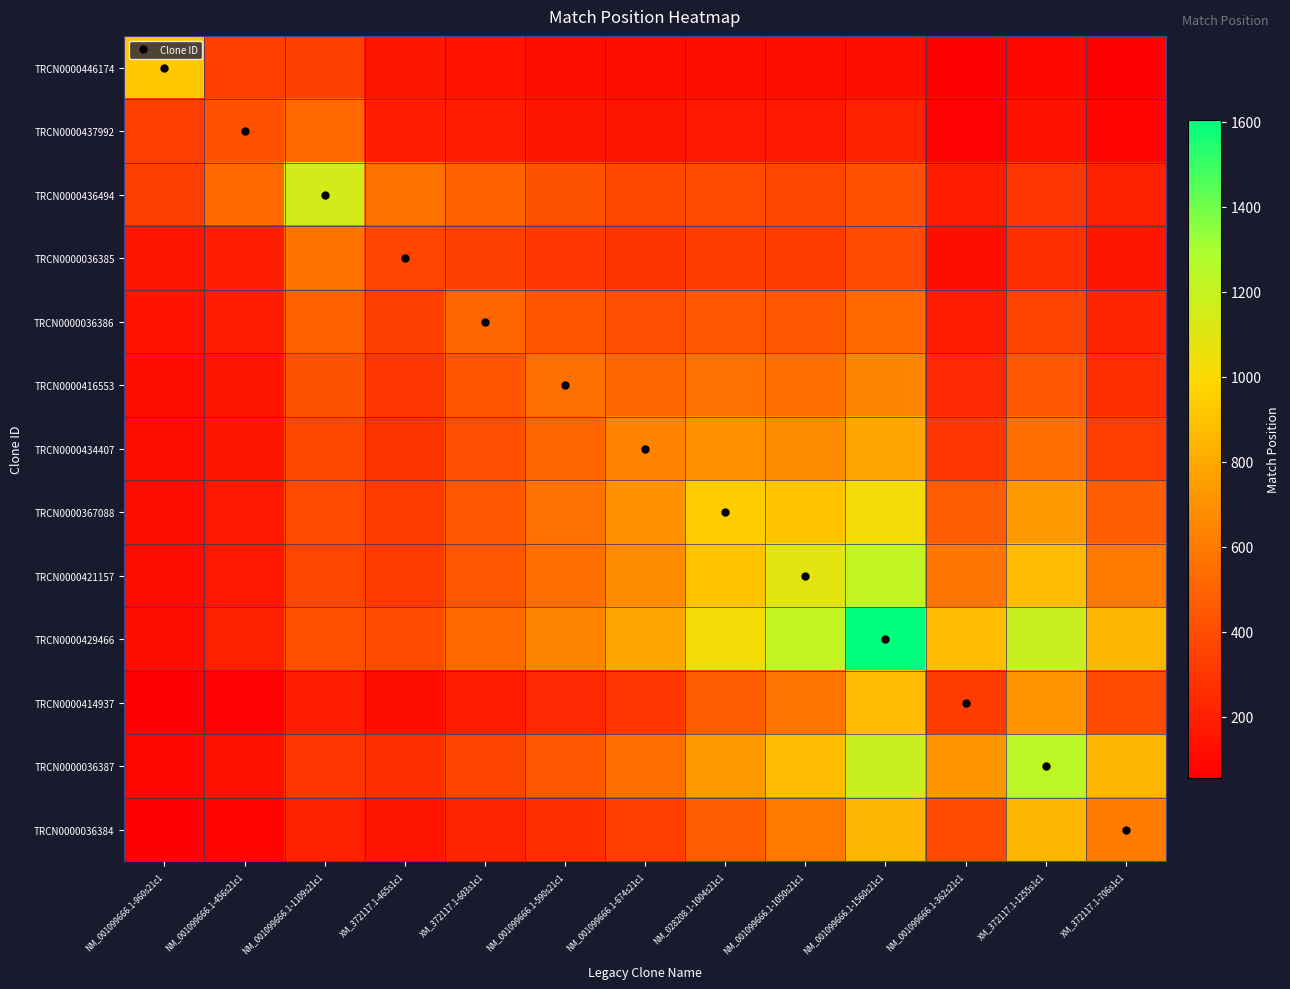

At which category is the sum across all series the highest?

NM_001099666.1-1560s21c1